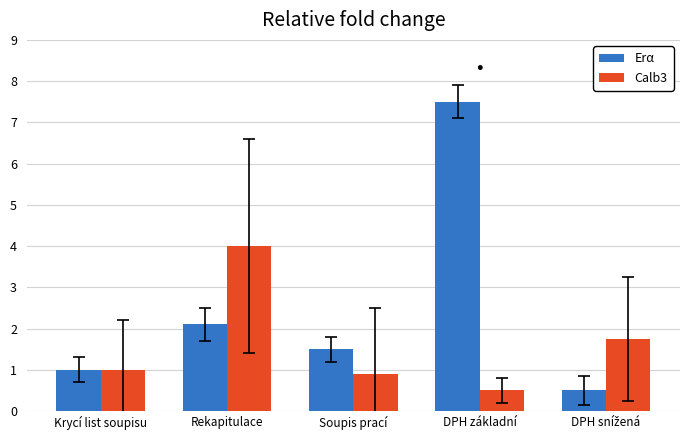

The value of Erα at Rekapitulace is 2.1. True or false?

True